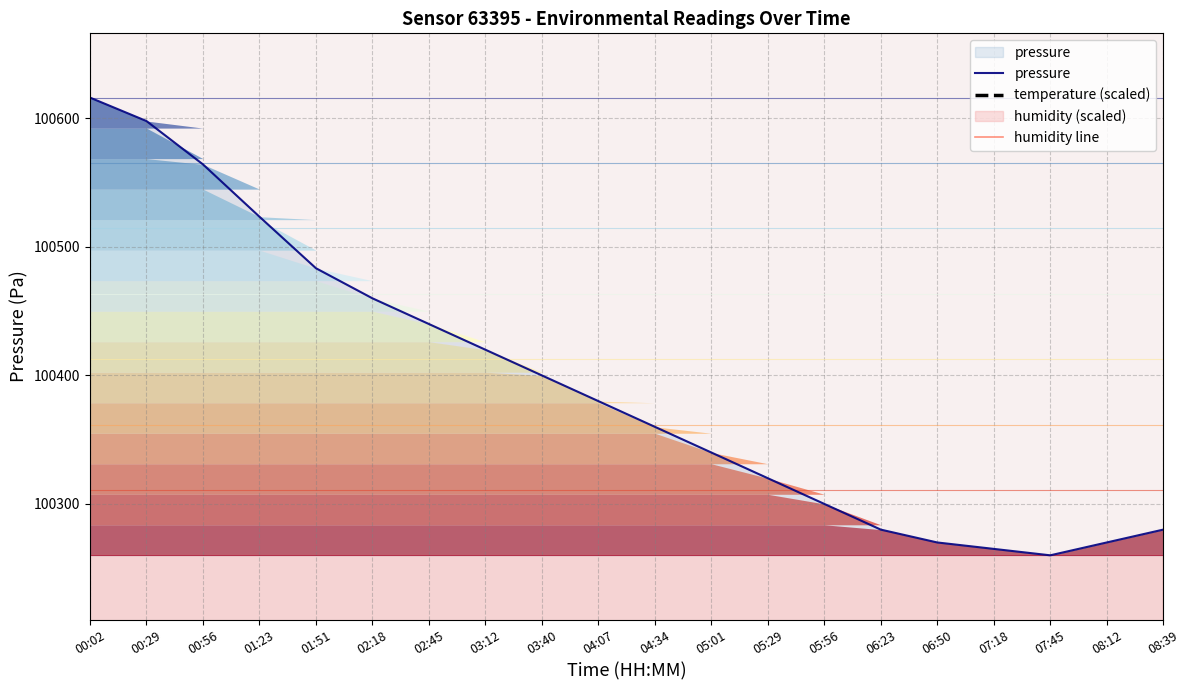

True or false: temperature (scaled) has more than 0 points higher than both neighbors.

True